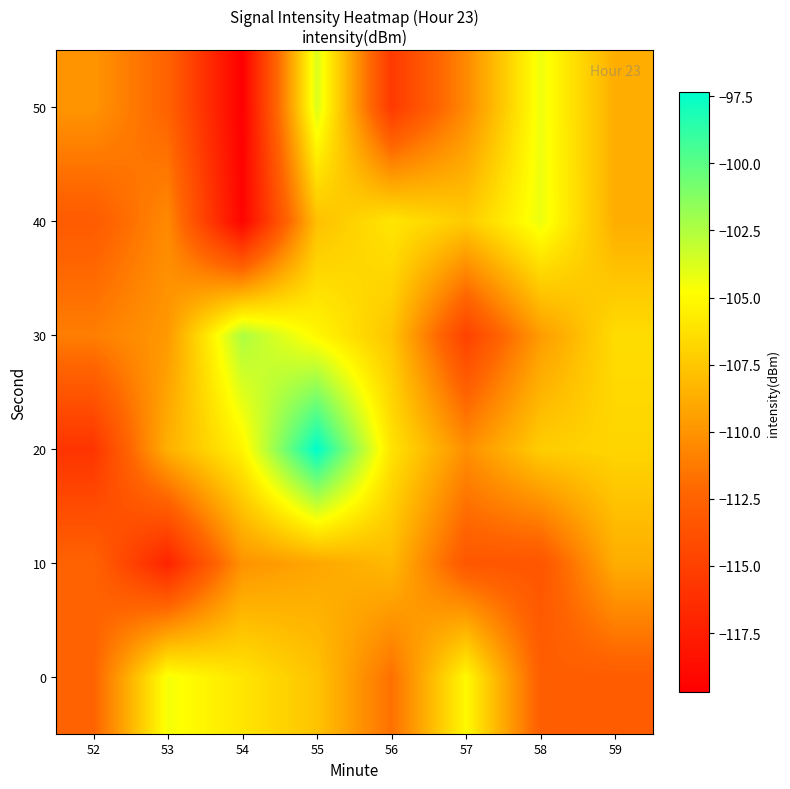

Reading left to right, list all the values displayed in this chart.

0: 52=-112.5	53=-104.5	54=-106.0	55=-107.7	56=-111.7	57=-105.1	58=-112.8	59=-113.0
10: 52=-112.5	53=-117.1	54=-110.0	55=-109.1	56=-108.2	57=-113.3	58=-113.5	59=-108.8
20: 52=-115.9	53=-108.6	54=-105.3	55=-97.3	56=-106.1	57=-110.2	58=-107.2	59=-106.8
30: 52=-111.1	53=-109.7	54=-102.4	55=-105.1	56=-107.6	57=-114.9	58=-109.6	59=-106.5
40: 52=-113.0	53=-110.5	54=-119.4	55=-107.9	56=-106.0	57=-107.3	58=-104.2	59=-108.8
50: 52=-109.9	53=-112.5	54=-119.7	55=-103.7	56=-115.5	57=-110.5	58=-104.3	59=-108.8